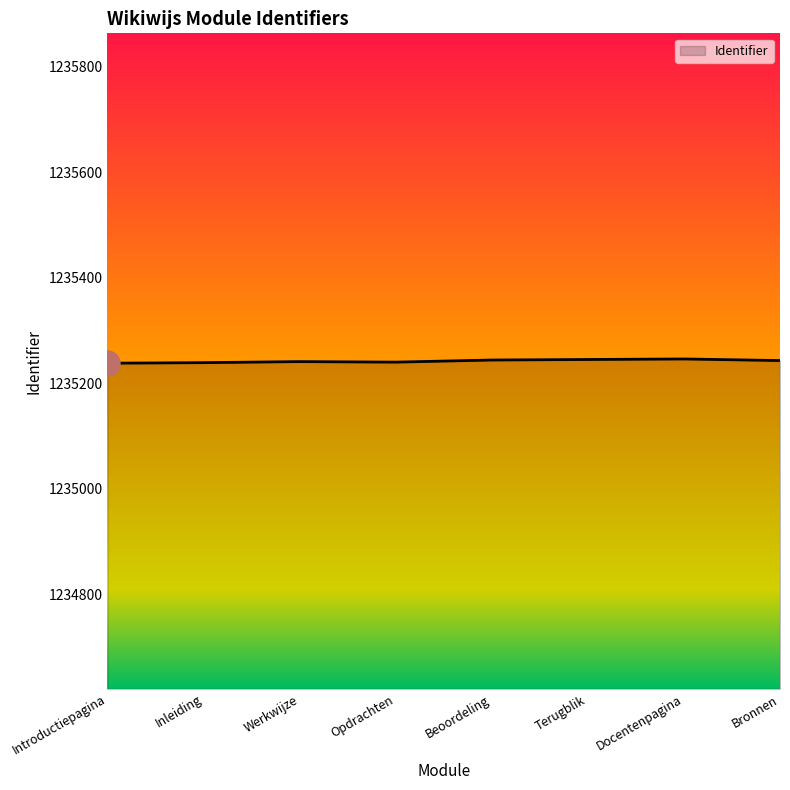

What is the difference between the maximum and minimum values?

8